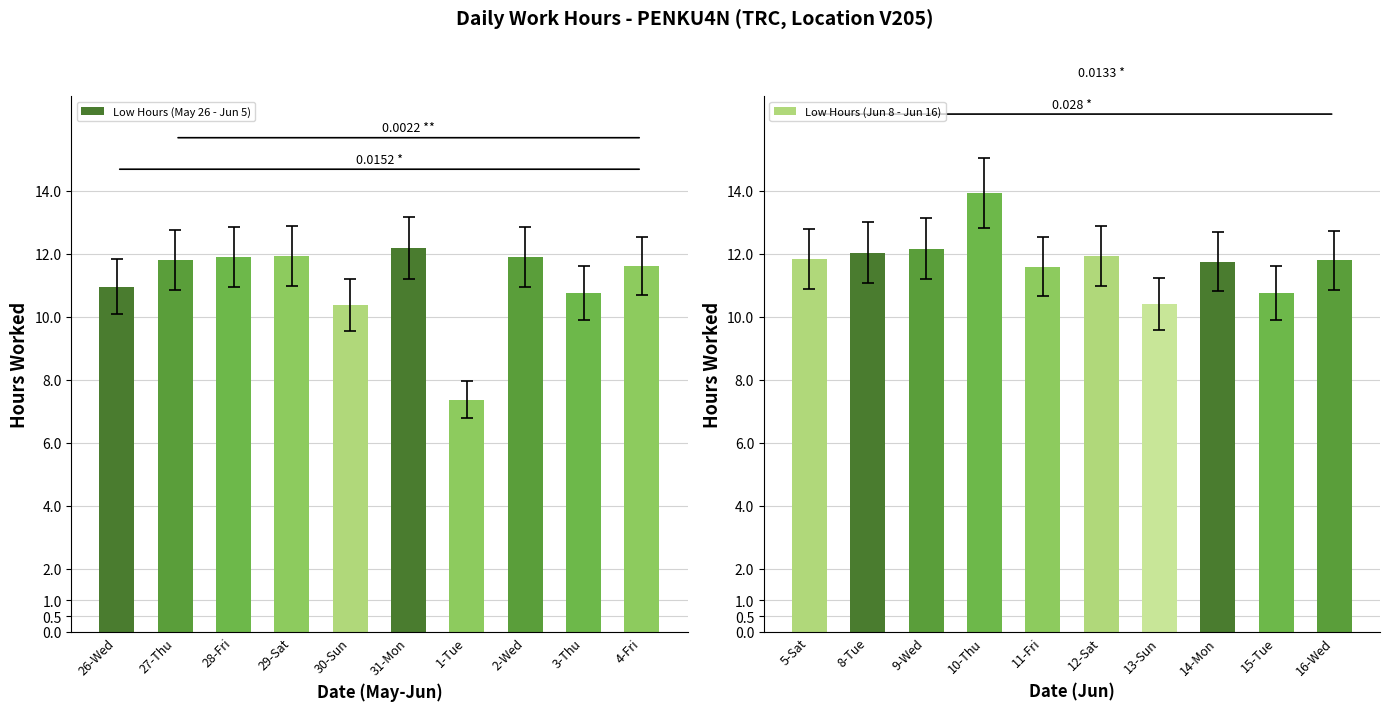

What is the difference between the maximum and minimum values in the Low Hours (Jun 8 - Jun 16) series?

3.5